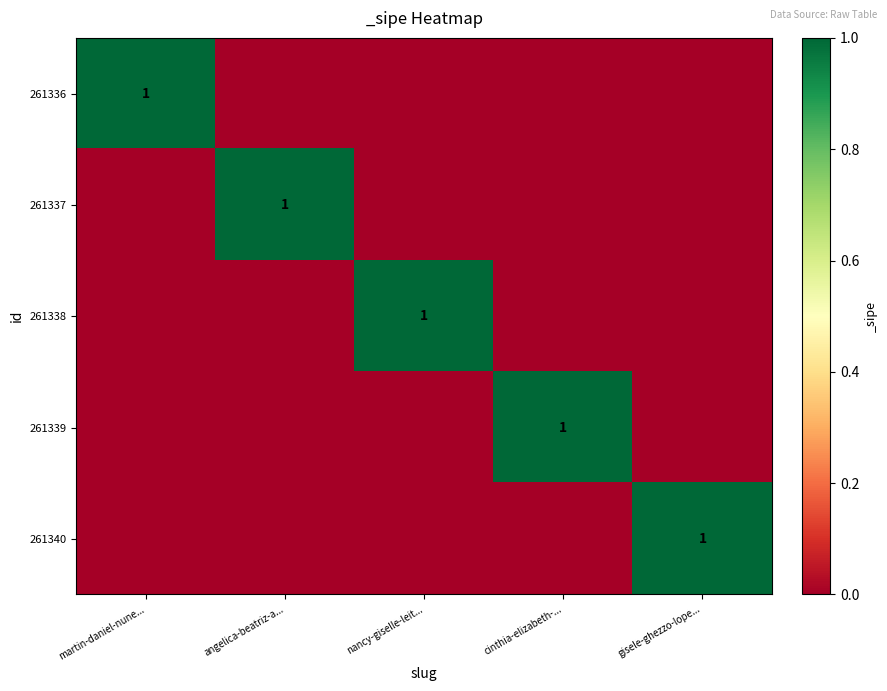

Is it true that 261336 equals 0 at martin-daniel-nune...?

False